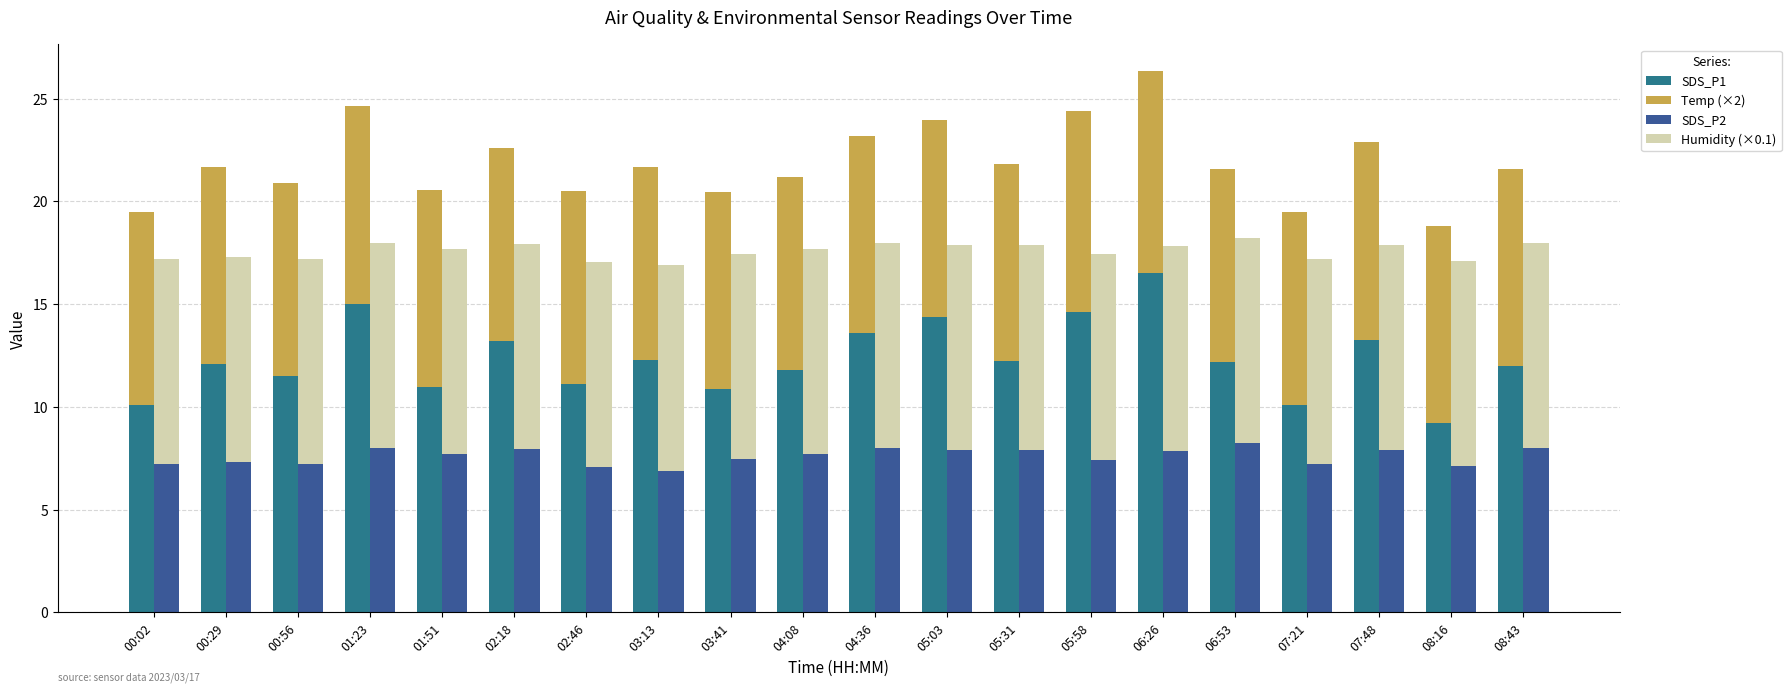

How many bars are there in total?

80